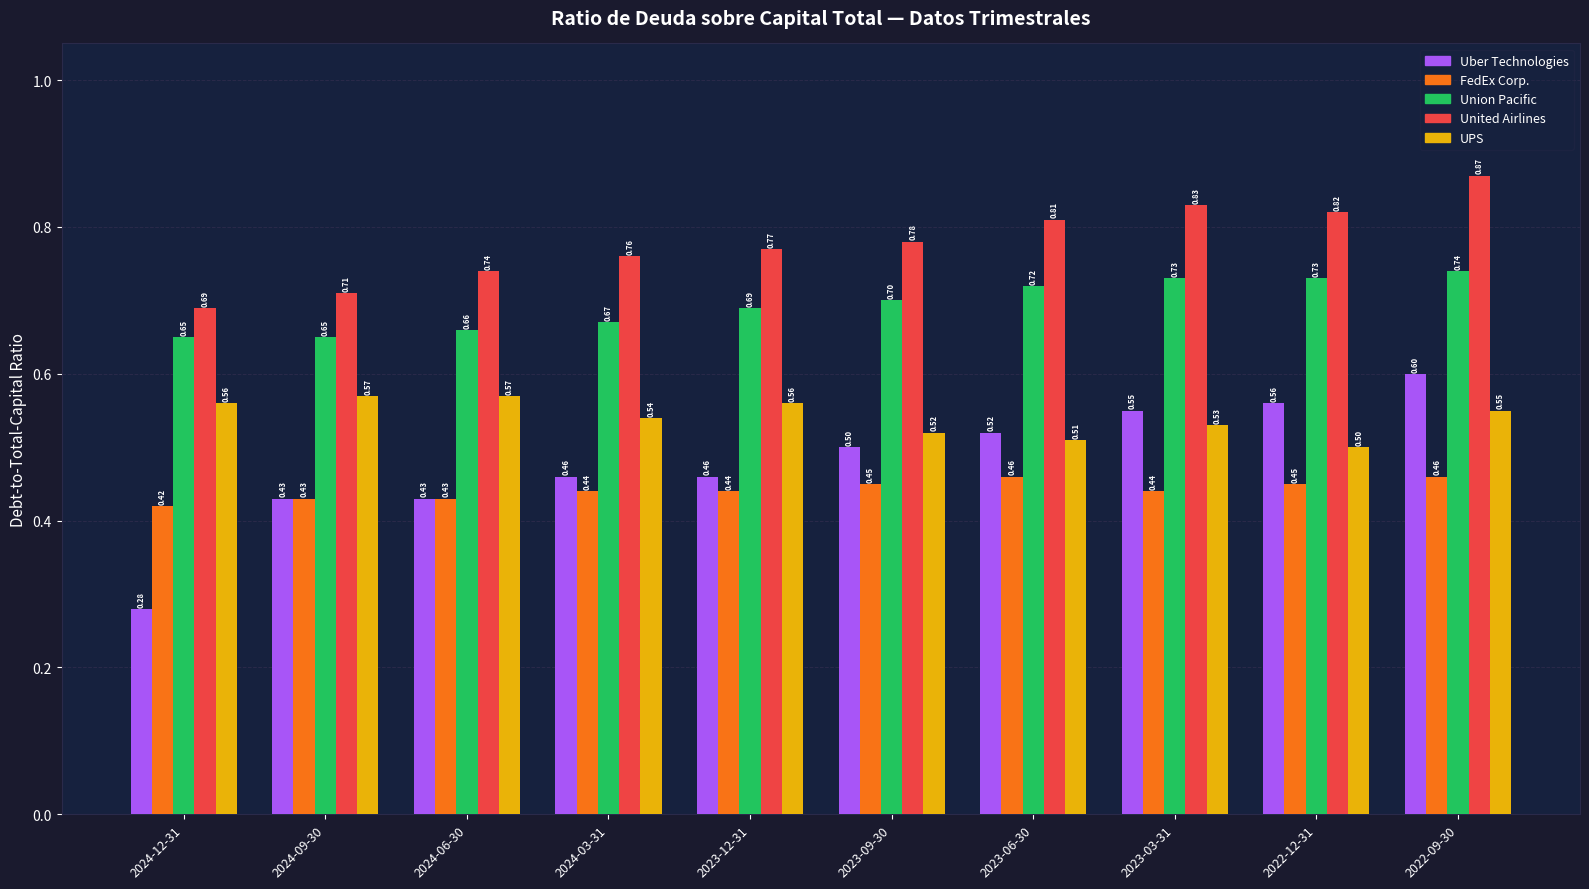

How many series are shown in this chart?

5